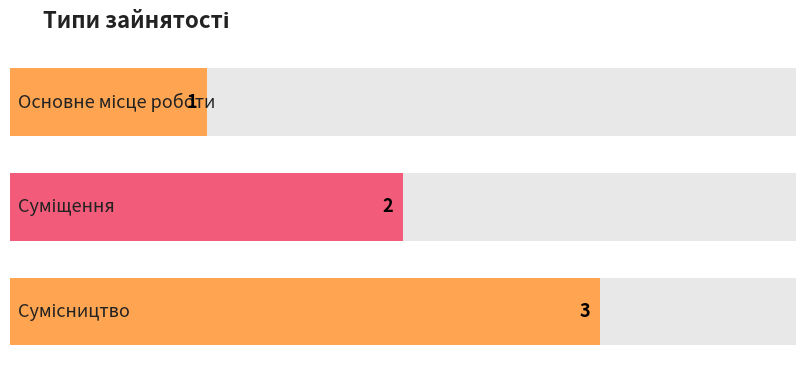

What value does the data have at Сумісництво?

3